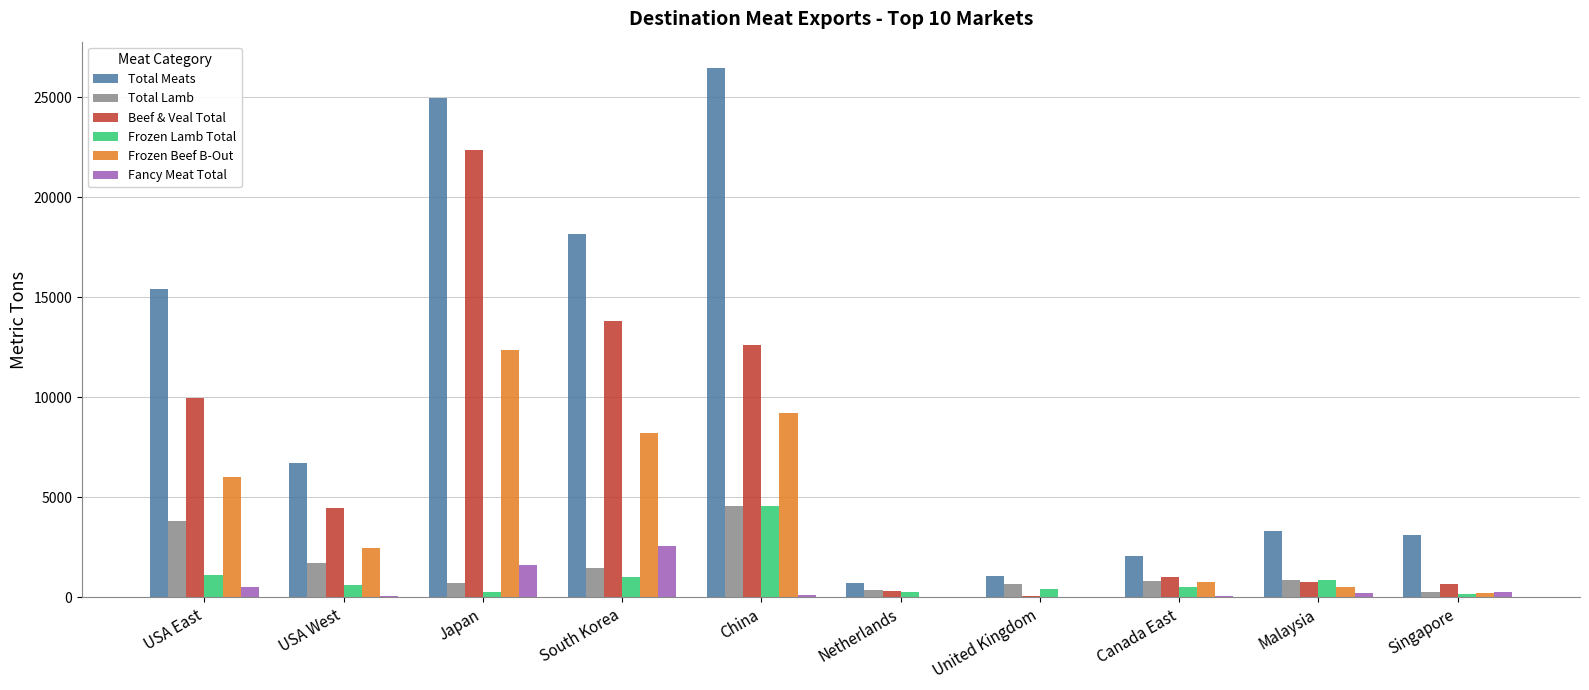

What is the average value of the Fancy Meat Total series?

545.3